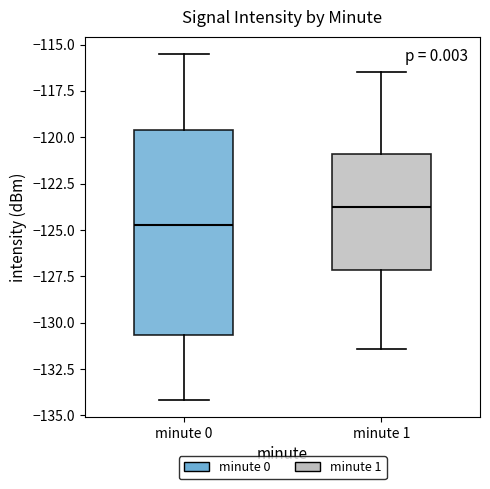

Reading left to right, transcribe this box plot: for each box, give where its median line is, the range the box spans, and where its two whiskers end, as read against the y-axis. The values are not printed on the chart, so give them approximately, as read against the axis.

minute 0: median -124.5, box -130.5 to -119.5, whiskers -134.0 to -115.5
minute 1: median -123.5, box -127.0 to -121.0, whiskers -131.5 to -116.5